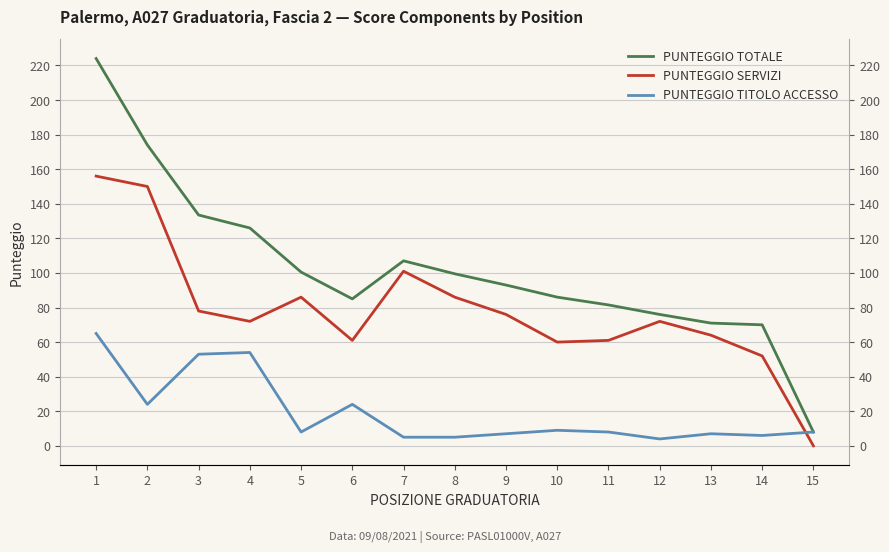

Read the PUNTEGGIO SERVIZI value at 1.

156.0